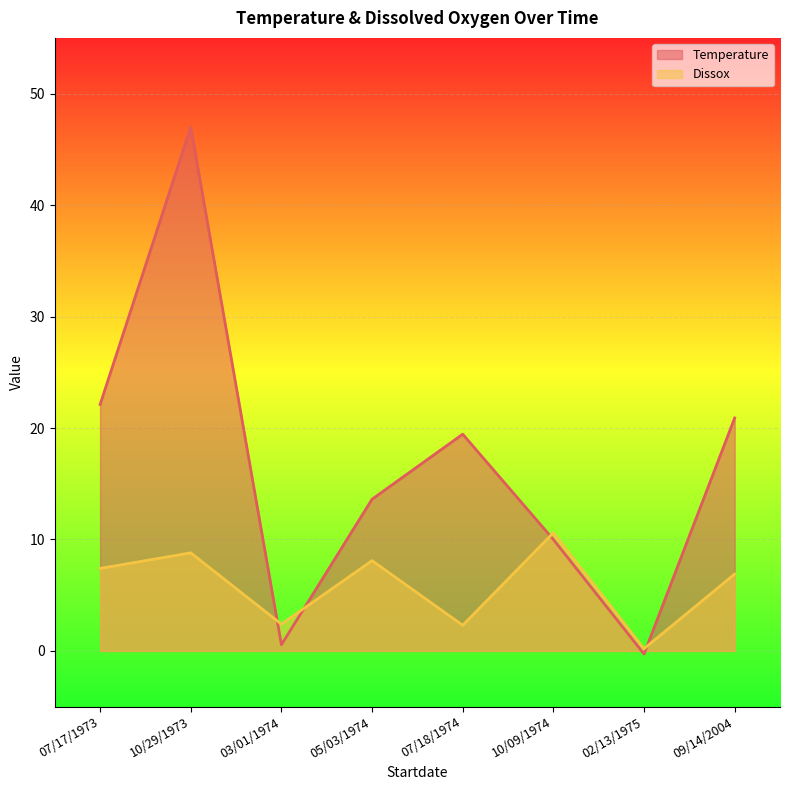

Which series has the largest range (max minus min)?

Temperature